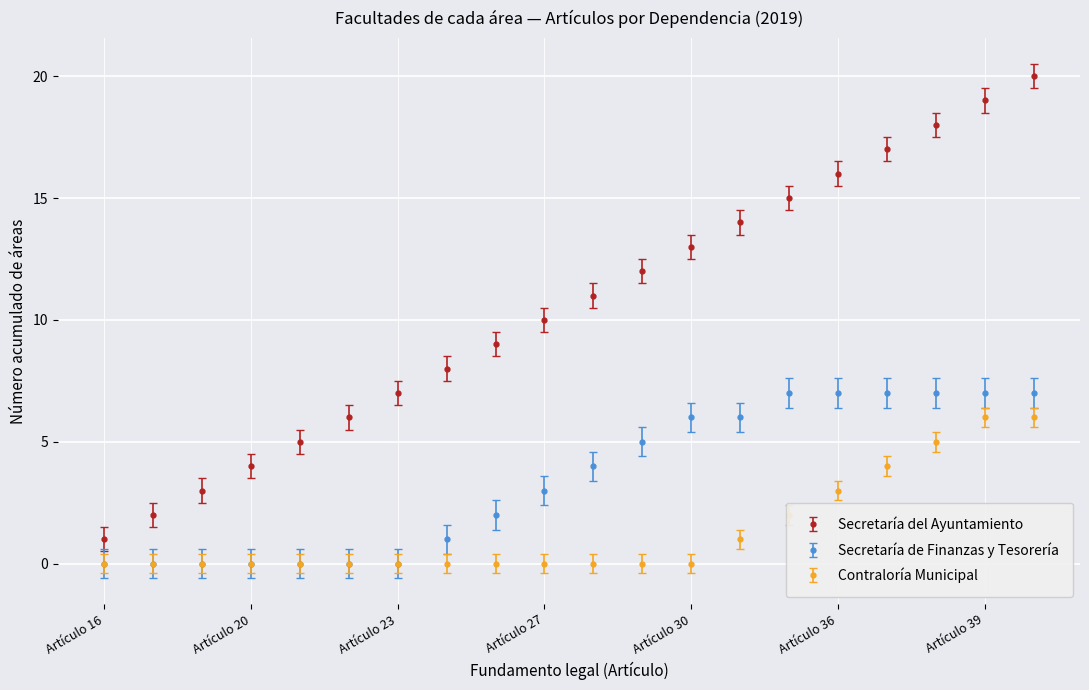

What is the highest value of the Secretaría del Ayuntamiento series?

20.0